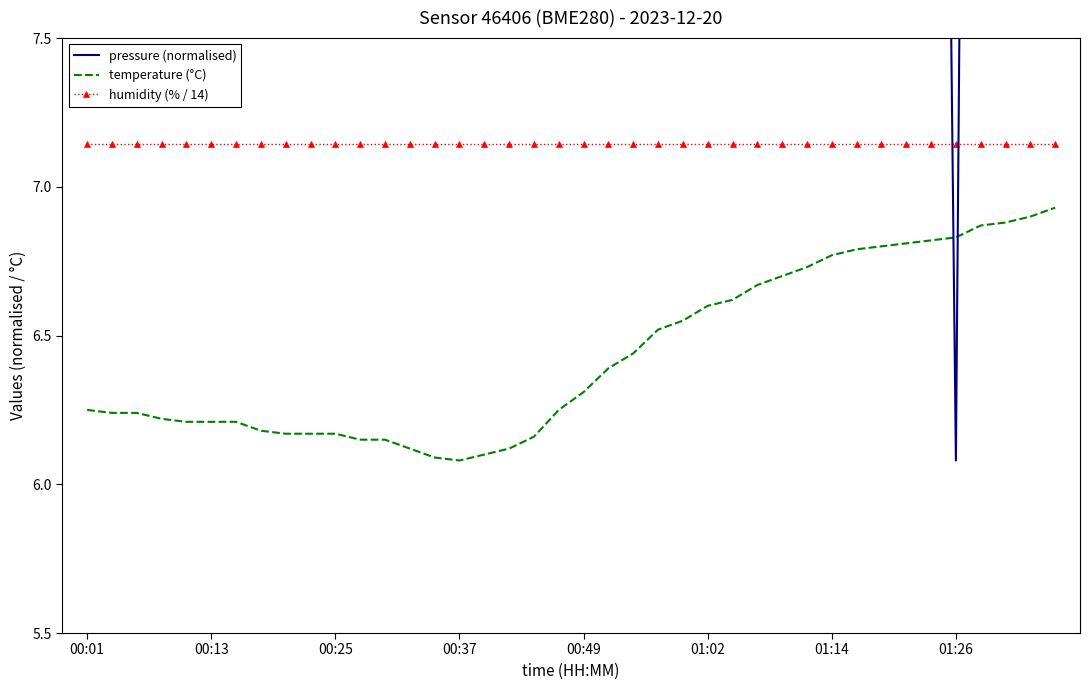

Is the value of pressure (normalised) at 37 greater than the value of temperature (°C) at 29?

Yes